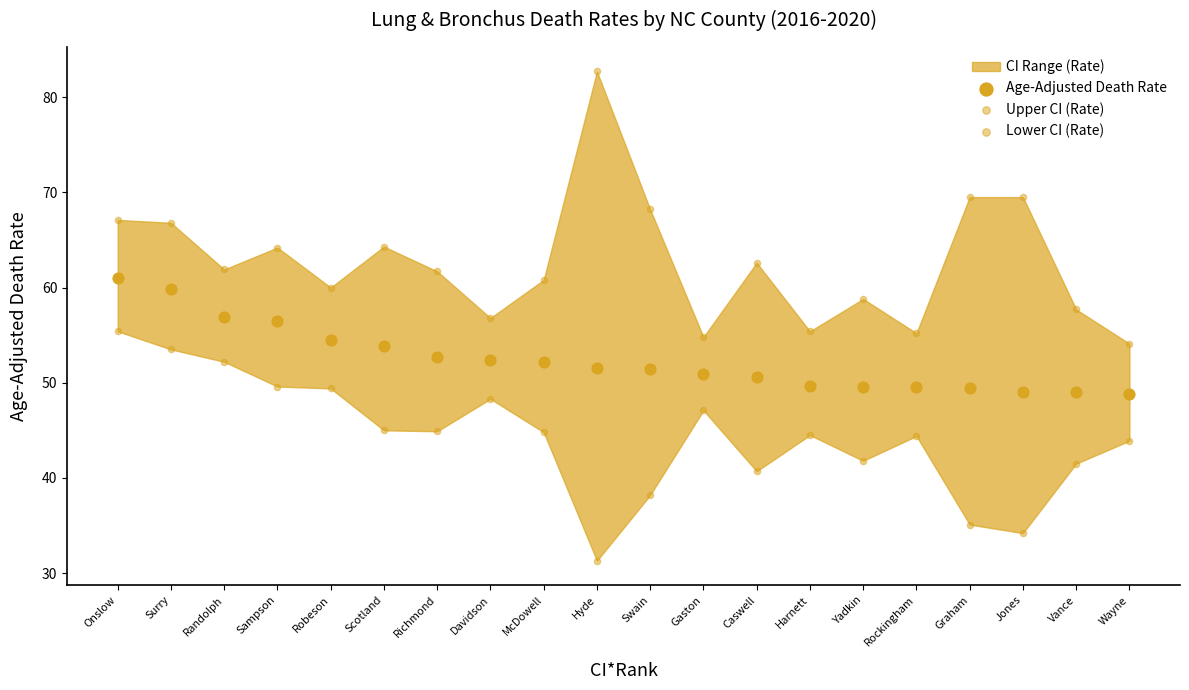

How many points are shown in the scatter plot?

60